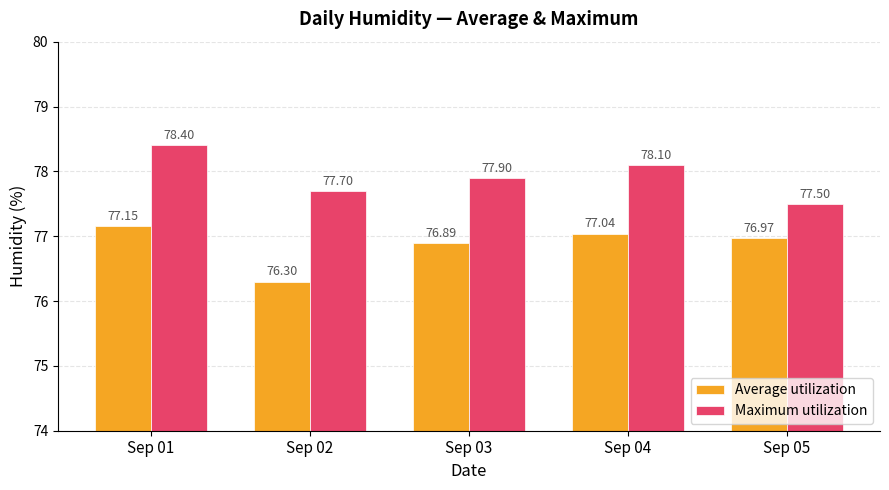

Which label corresponds to the largest value in the chart?

Sep 01